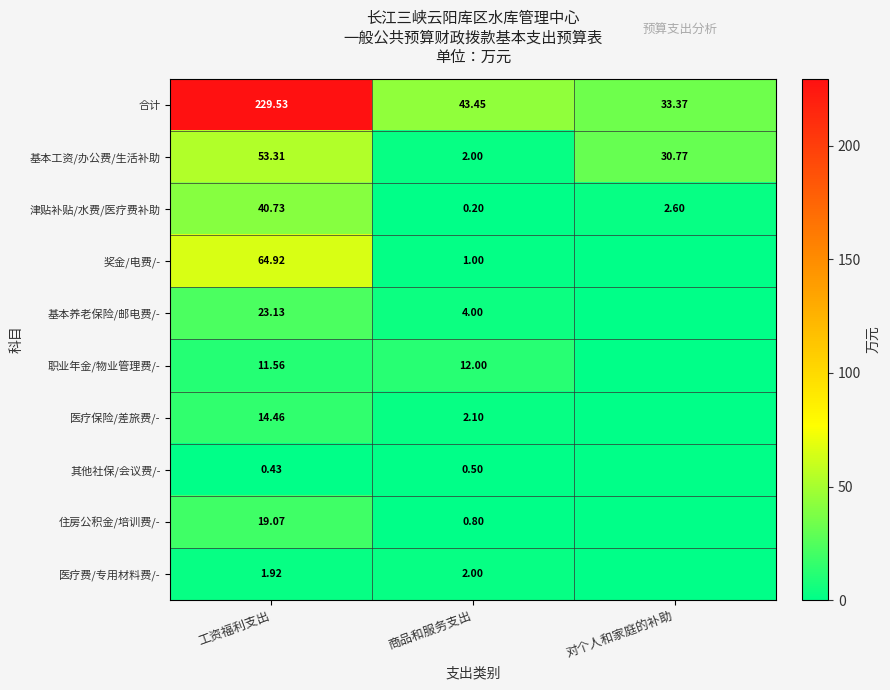

At which label does 基本工资/办公费/生活补助 reach its peak?

工资福利支出